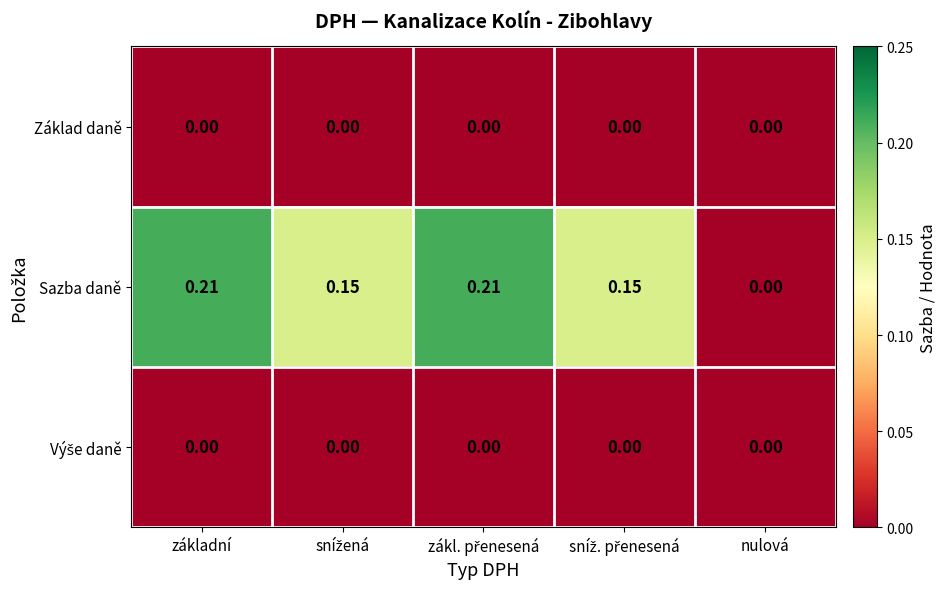

Which series has the largest total across all categories?

Sazba daně